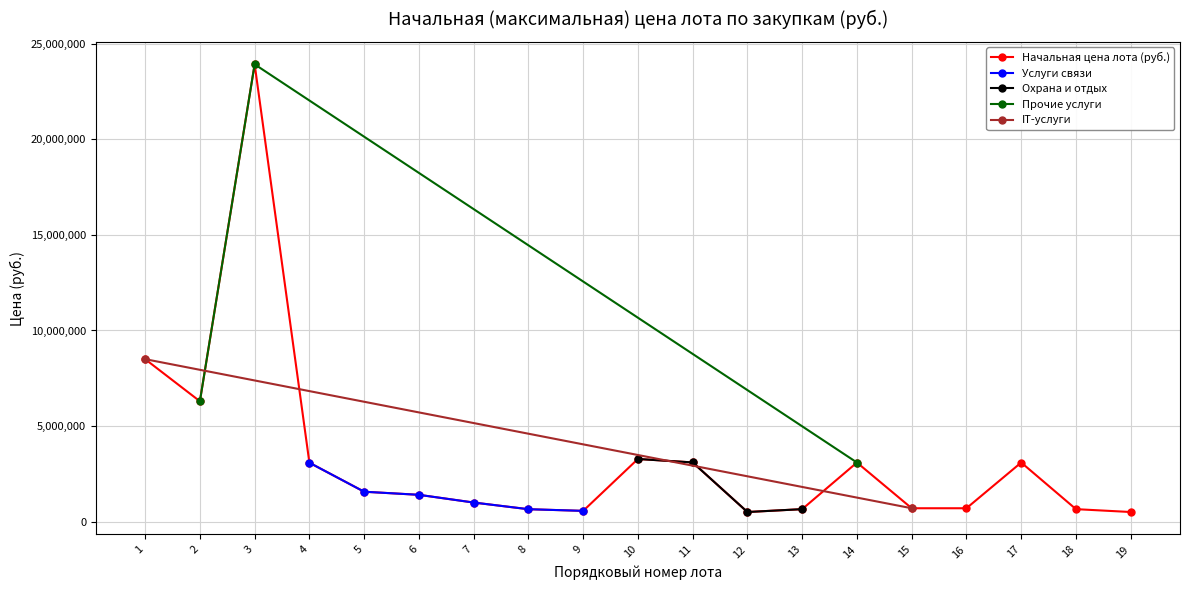

At which category does Начальная цена лота (руб.) reach its first local peak?

3